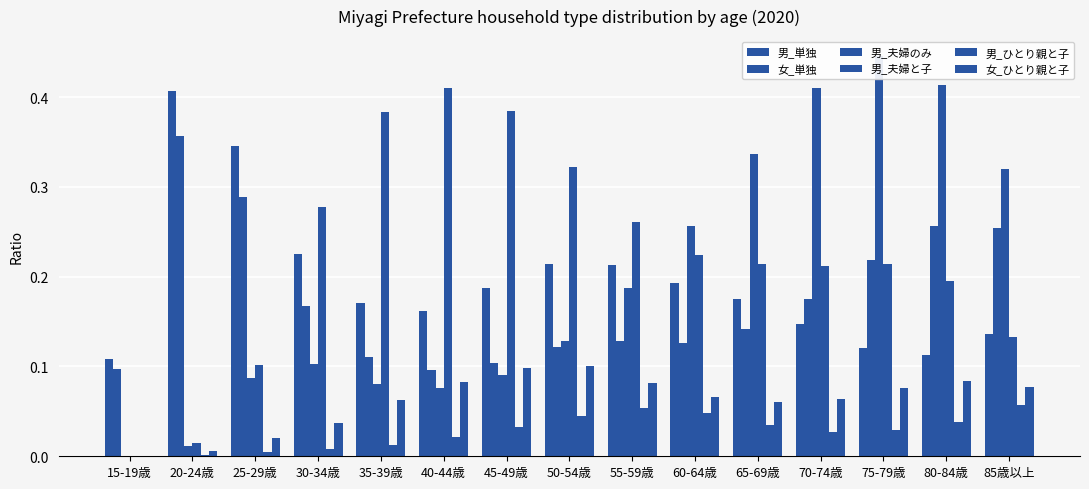

Where is 男_夫婦と子 nearest to the value 0?

15-19歳